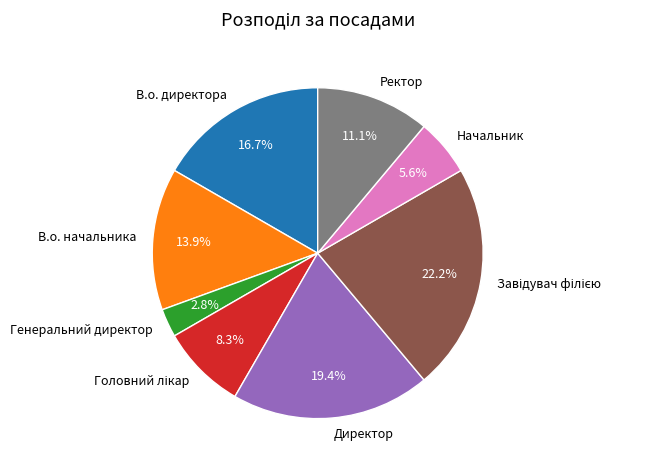

Which has a higher value, В.о. начальника or Начальник?

В.о. начальника